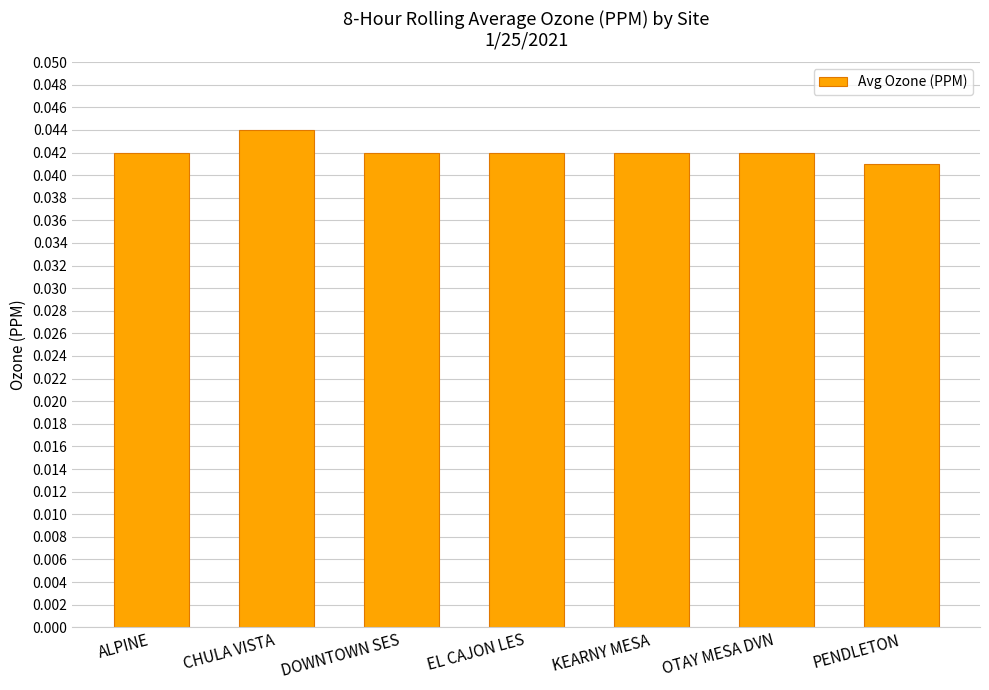

True or false: the data shows 0.1 at DOWNTOWN SES.

False